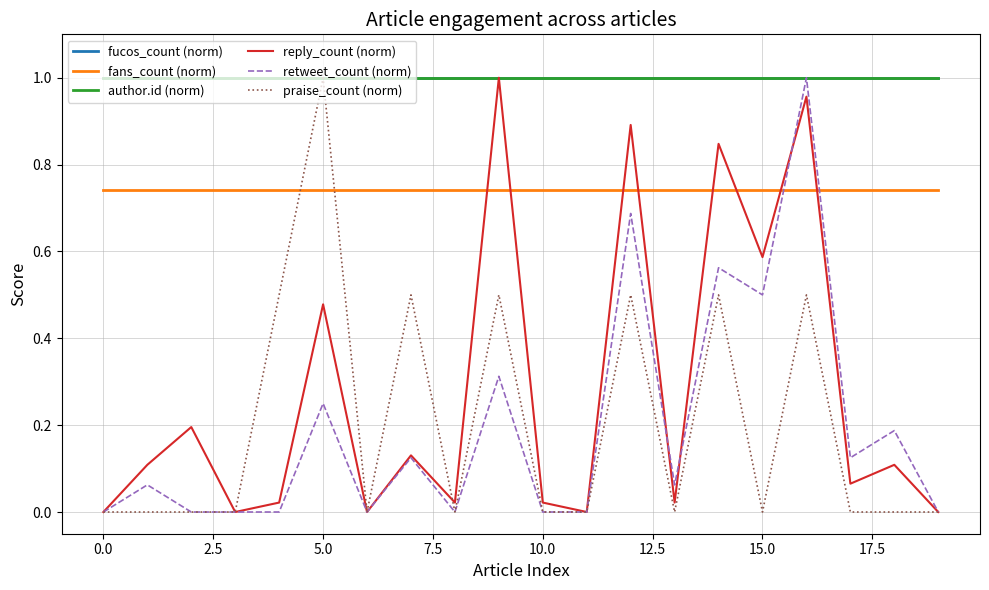

Reading left to right, extract all data points from this chart.

fucos_count (norm): 1.0	1.0	1.0	1.0	1.0	1.0	1.0	1.0	1.0	1.0	1.0	1.0	1.0	1.0	1.0	1.0	1.0	1.0	1.0	1.0
fans_count (norm): 0.7	0.7	0.7	0.7	0.7	0.7	0.7	0.7	0.7	0.7	0.7	0.7	0.7	0.7	0.7	0.7	0.7	0.7	0.7	0.7
author.id (norm): 1.0	1.0	1.0	1.0	1.0	1.0	1.0	1.0	1.0	1.0	1.0	1.0	1.0	1.0	1.0	1.0	1.0	1.0	1.0	1.0
reply_count (norm): 0.0	0.1	0.2	0.0	0.0	0.5	0.0	0.1	0.0	1.0	0.0	0.0	0.9	0.0	0.8	0.6	1.0	0.1	0.1	0.0
retweet_count (norm): 0.0	0.1	0.0	0.0	0.0	0.2	0.0	0.1	0.0	0.3	0.0	0.0	0.7	0.1	0.6	0.5	1.0	0.1	0.2	0.0
praise_count (norm): 0.0	0.0	0.0	0.0	0.5	1.0	0.0	0.5	0.0	0.5	0.0	0.0	0.5	0.0	0.5	0.0	0.5	0.0	0.0	0.0